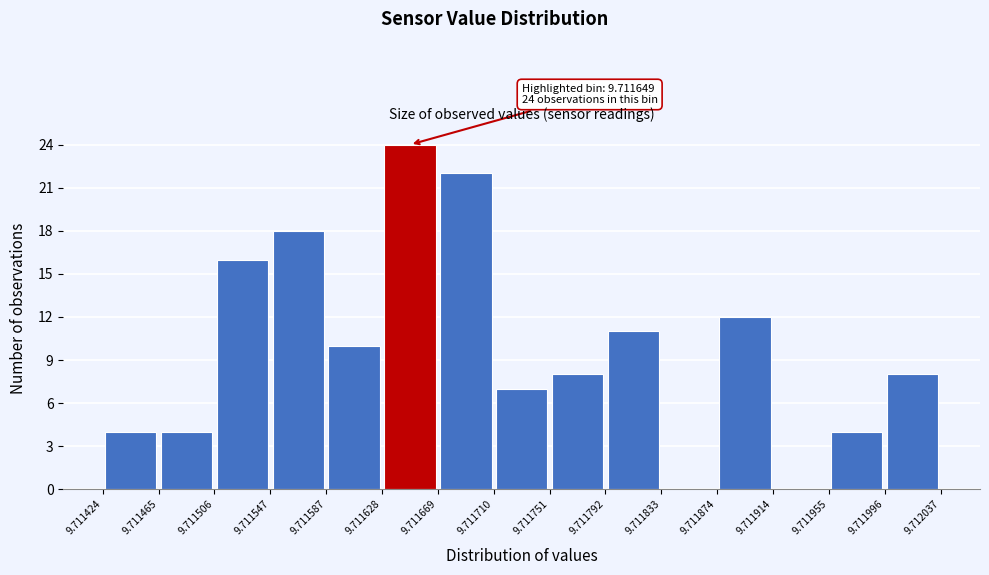

Over which range of the x-axis is the bar tallest?

9.711628 to 9.711669